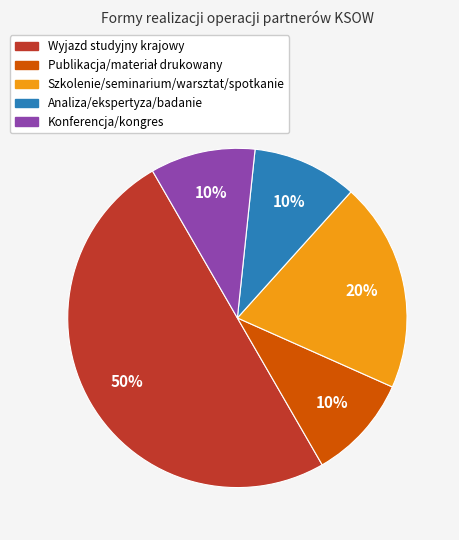

To the nearest percent, what is the average slice percentage?

20%